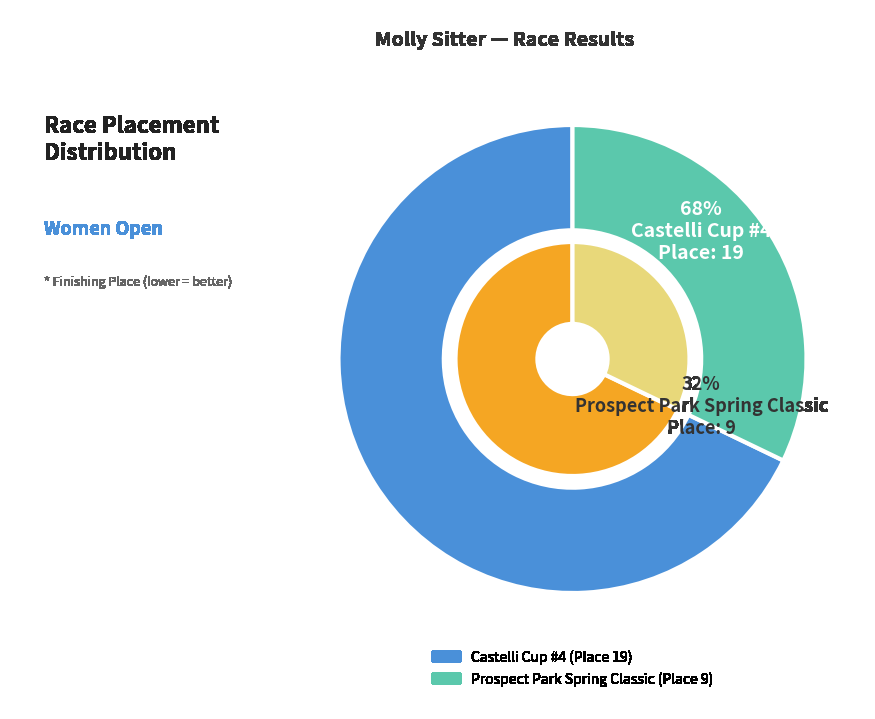

Approximately how many times larger is the value at Prospect Park Spring Classic compared to Castelli Cup #4?

0.5